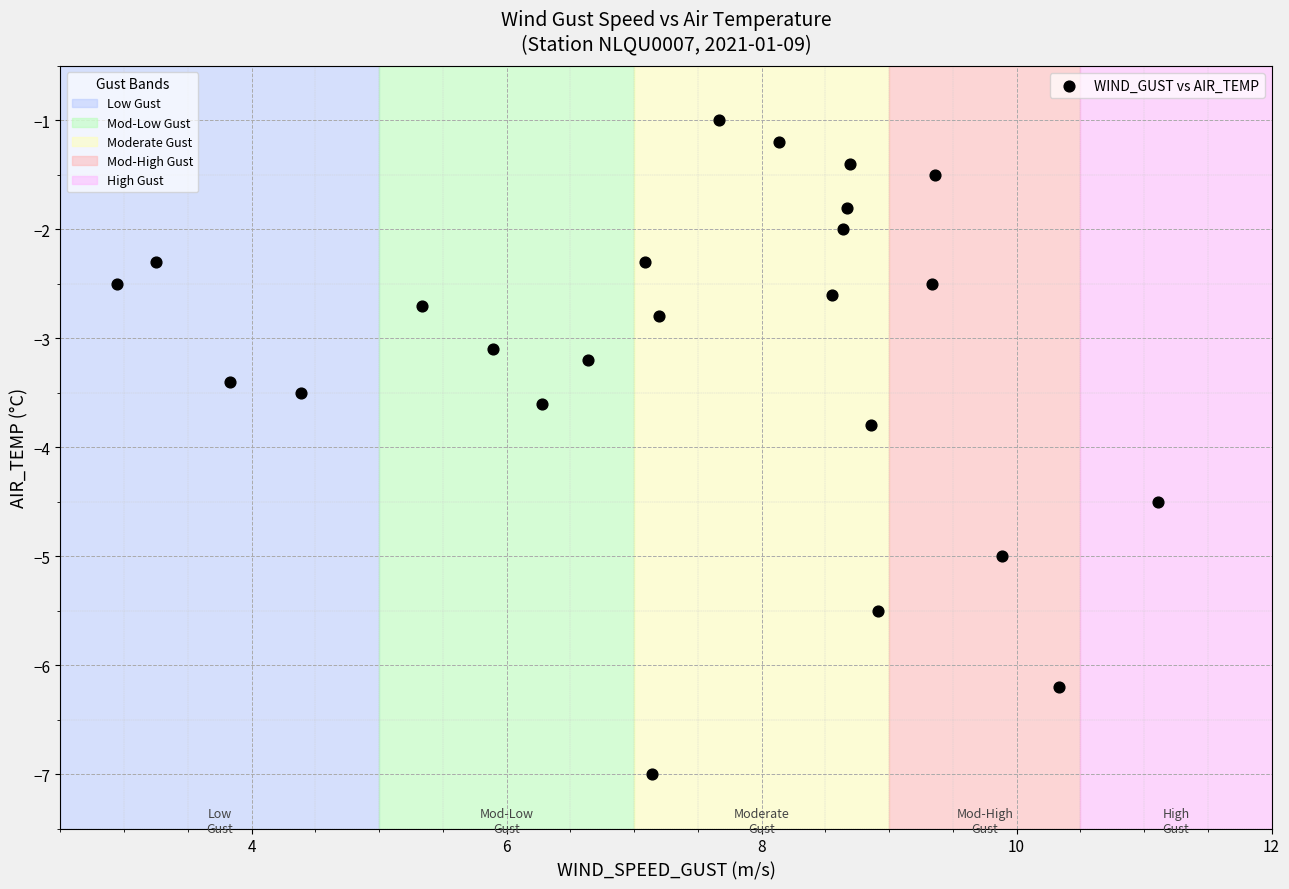

What Y value in the scatter plot is closest to -4?

-3.8